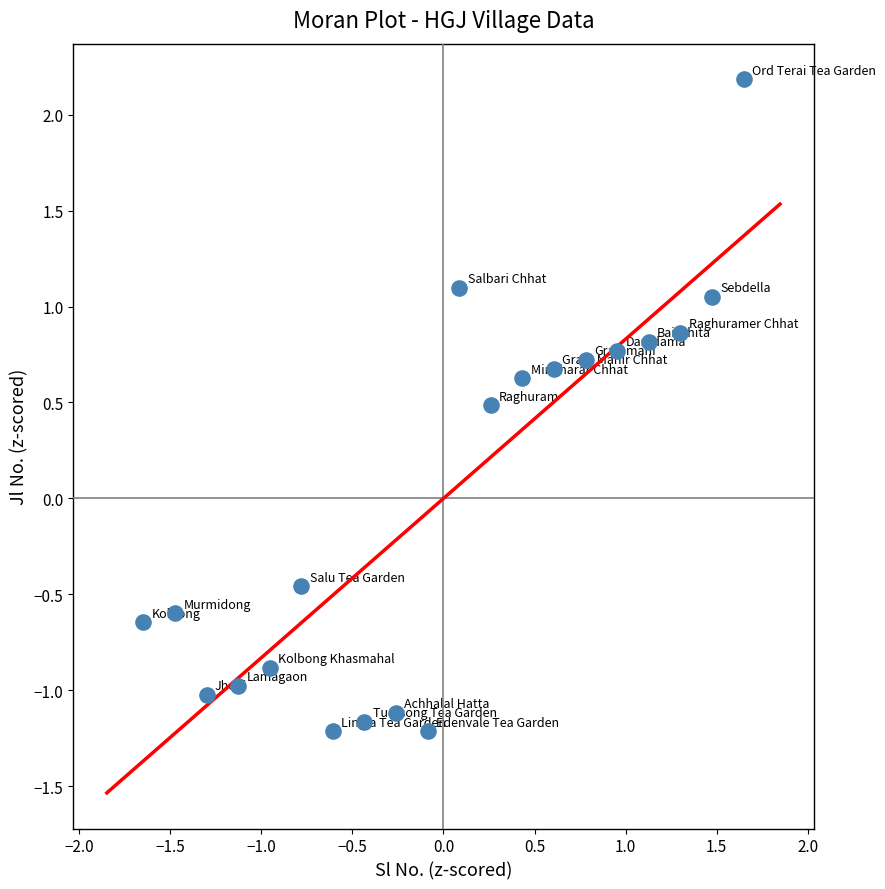

What is the range of X values (max minus min)?

3.3